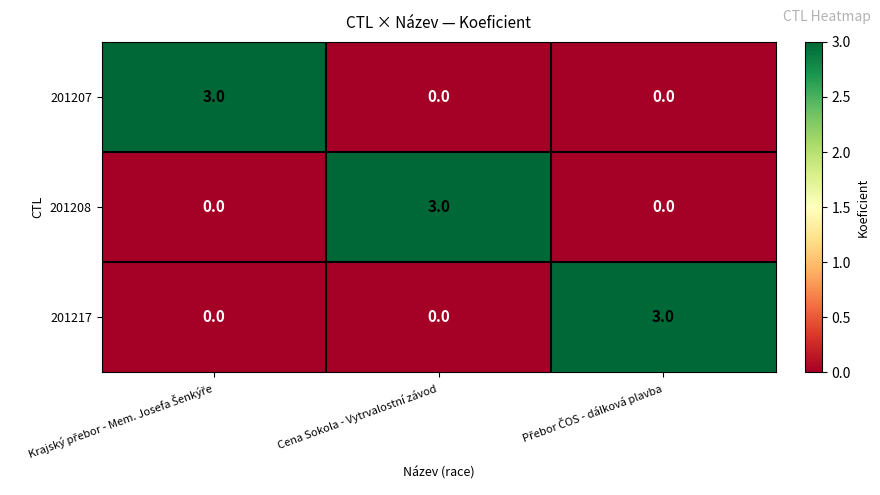

Is it true that 201217 equals 0 at Cena Sokola - Vytrvalostní závod?

True